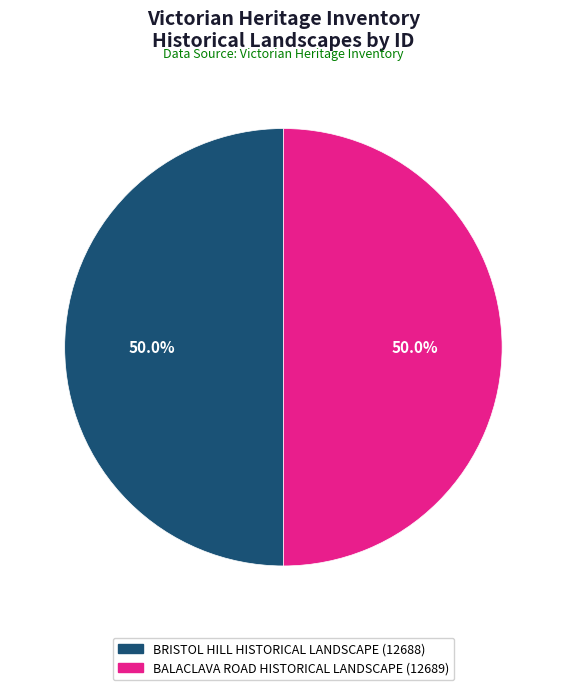

What is the ratio of the value at BRISTOL HILL HISTORICAL LANDSCAPE to the value at BALACLAVA ROAD HISTORICAL LANDSCAPE?

1.0